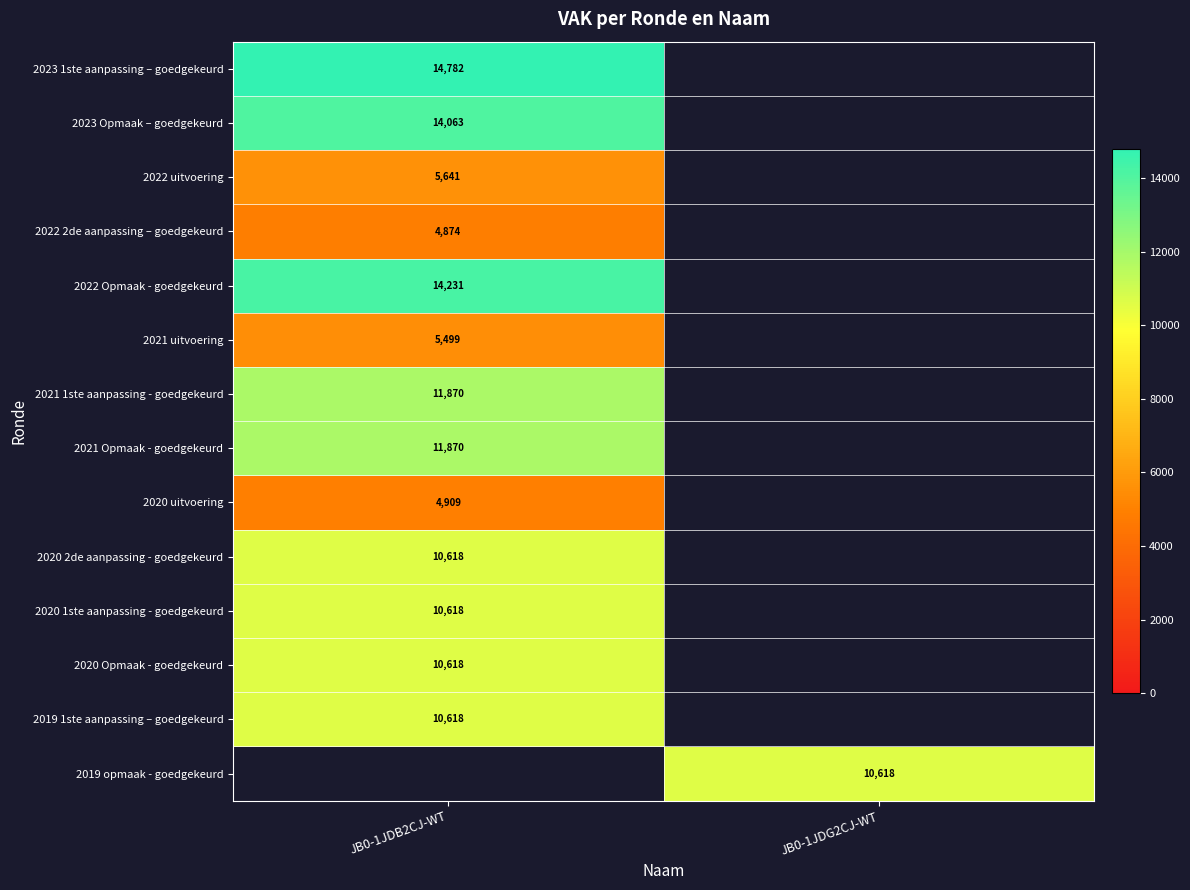

The 2021 1ste aanpassing - goedgekeurd series shows 11870 at JB0-1JDB2CJ-WT. True or false?

True